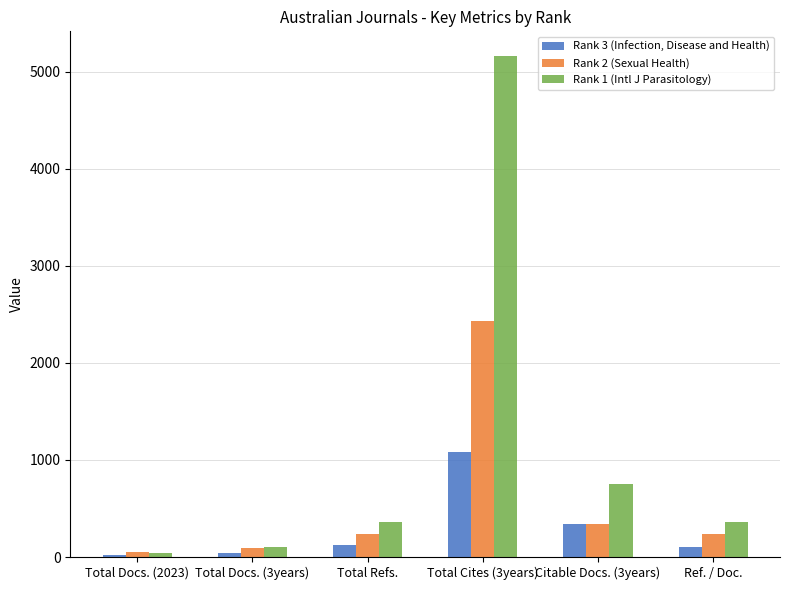

Which category has the highest value in the Rank 3 (Infection, Disease and Health) series?

Total Cites (3years)